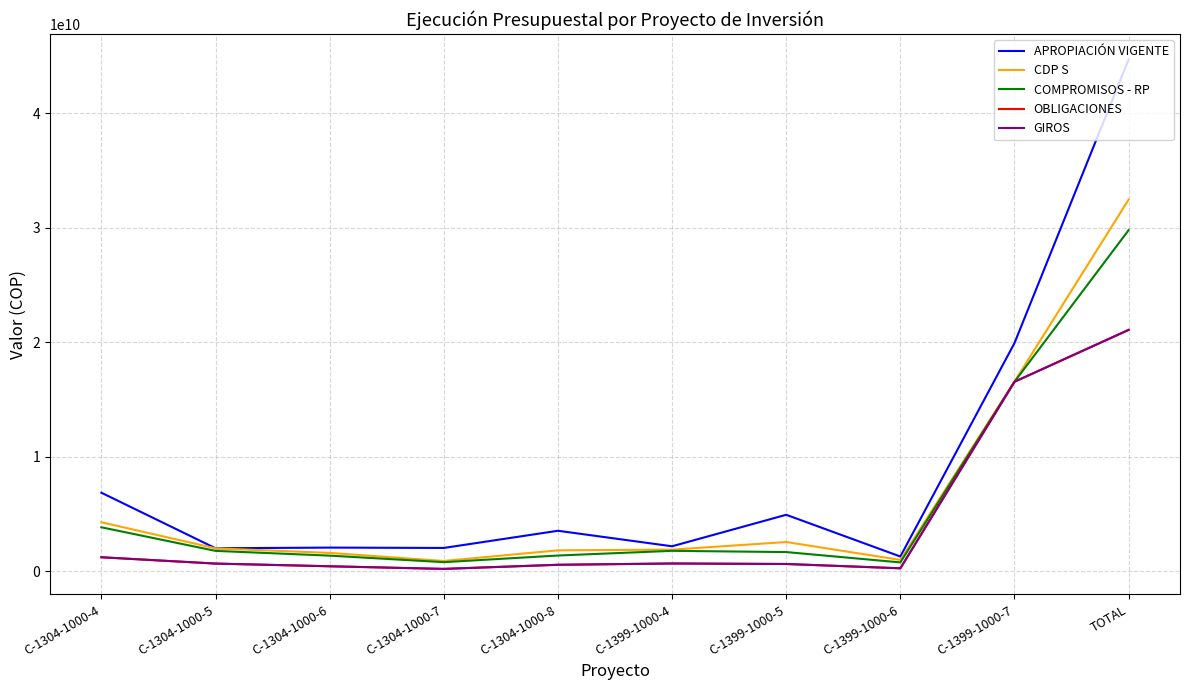

How many lines are shown in the chart?

5